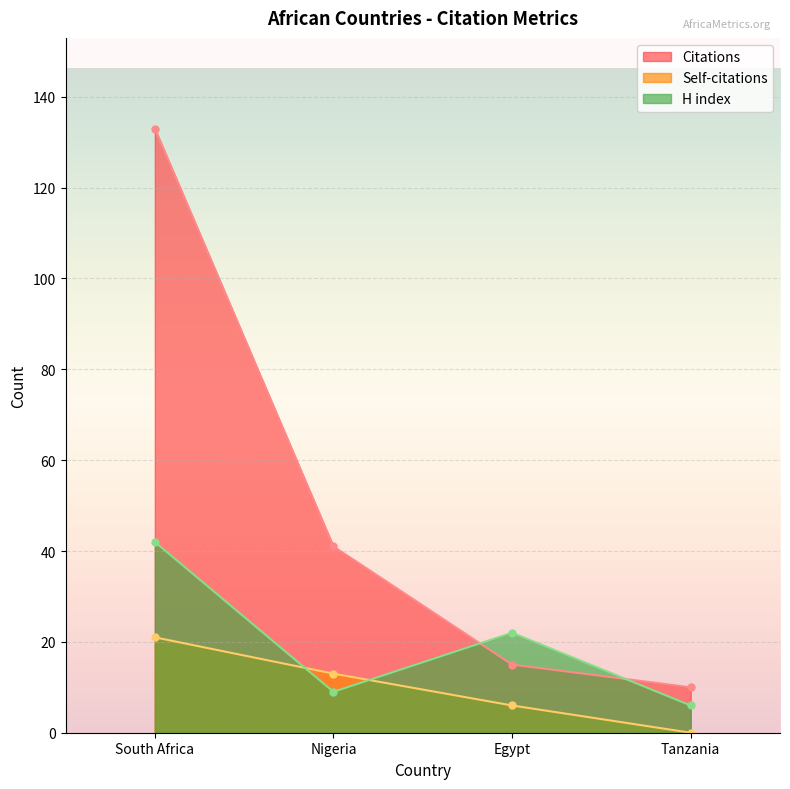

Reading left to right, list all the values displayed in this chart.

Citations: 133	41	15	10
Self-citations: 21	13	6	0
H index: 42	9	22	6